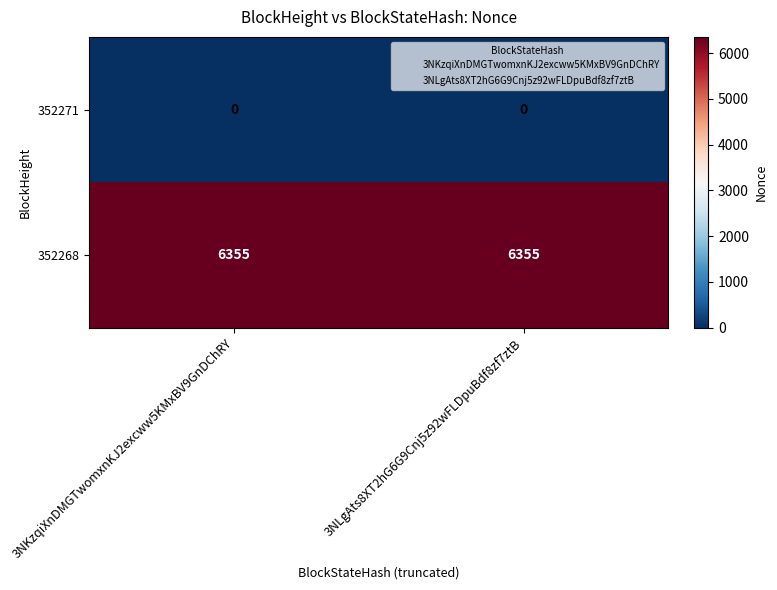

Reading left to right, what are all the values shown in this chart?

352271: 3NKzqiXnDMGTwomxnKJ2excww5KMxBV9GnDChRY=0	3NLgAts8XT2hG6G9Cnj5z92wFLDpuBdf8zf7ztB=0
352268: 3NKzqiXnDMGTwomxnKJ2excww5KMxBV9GnDChRY=6355	3NLgAts8XT2hG6G9Cnj5z92wFLDpuBdf8zf7ztB=6355